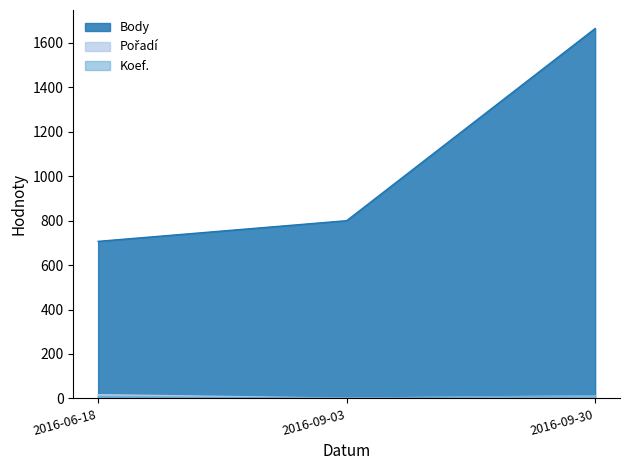

How many values in the Pořadí series are below 11?

1